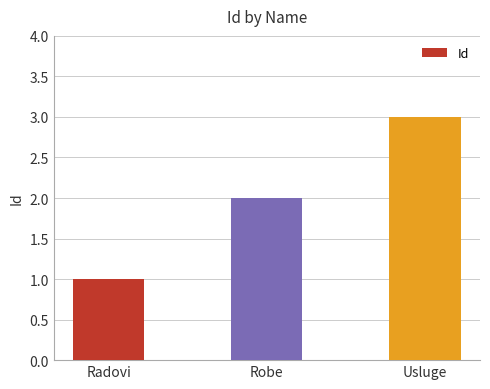

What position from the left is Robe?

2